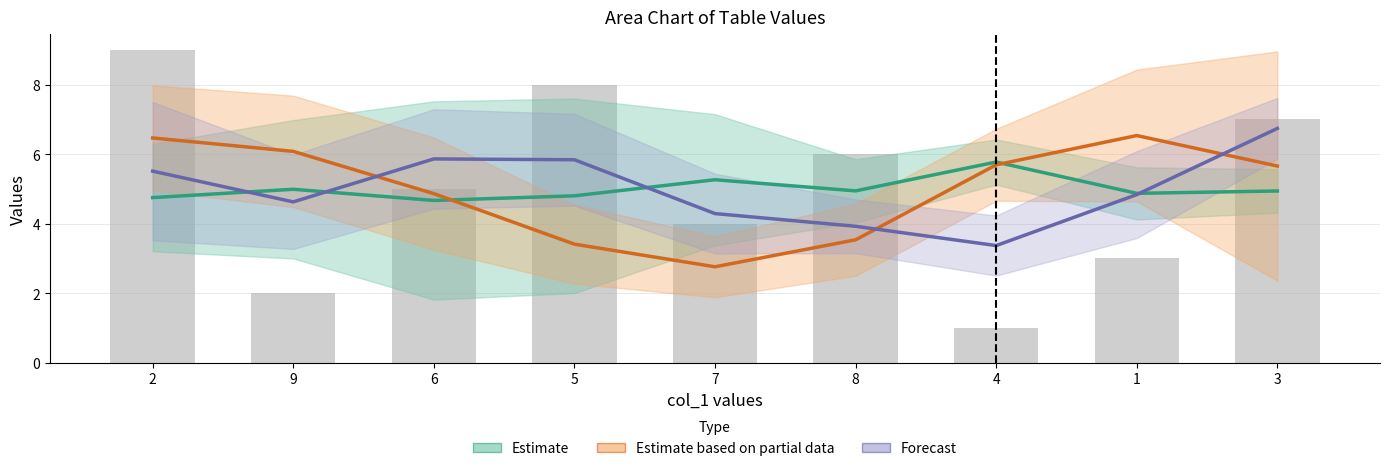

What is the highest value of the Estimate series?

5.8